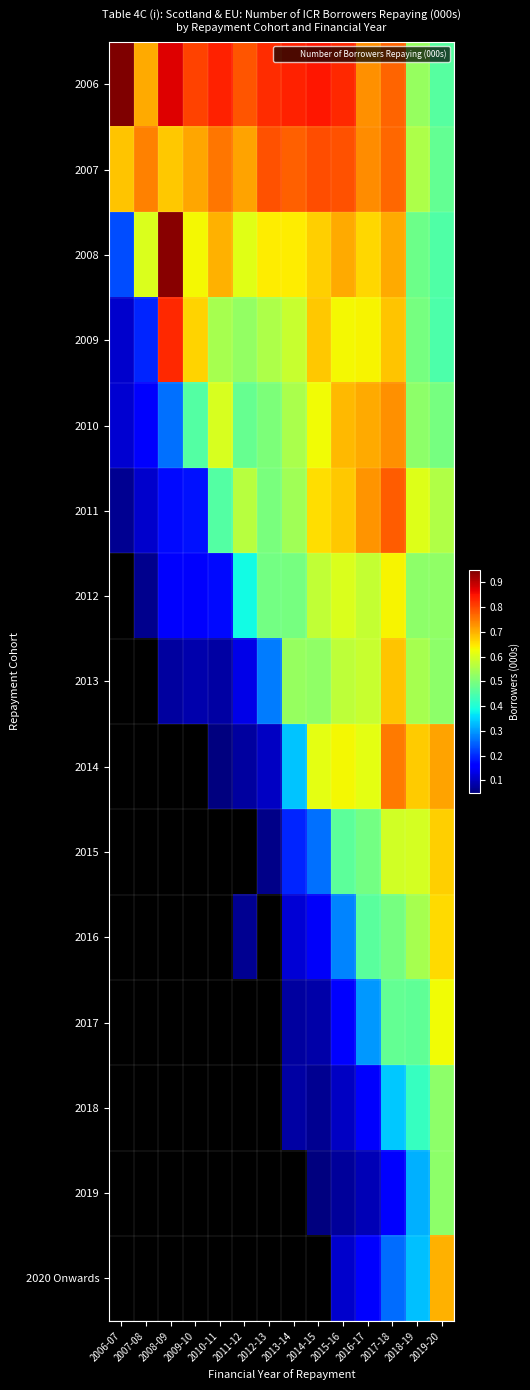

At which category does the chart reach its peak across all series?

2006-07